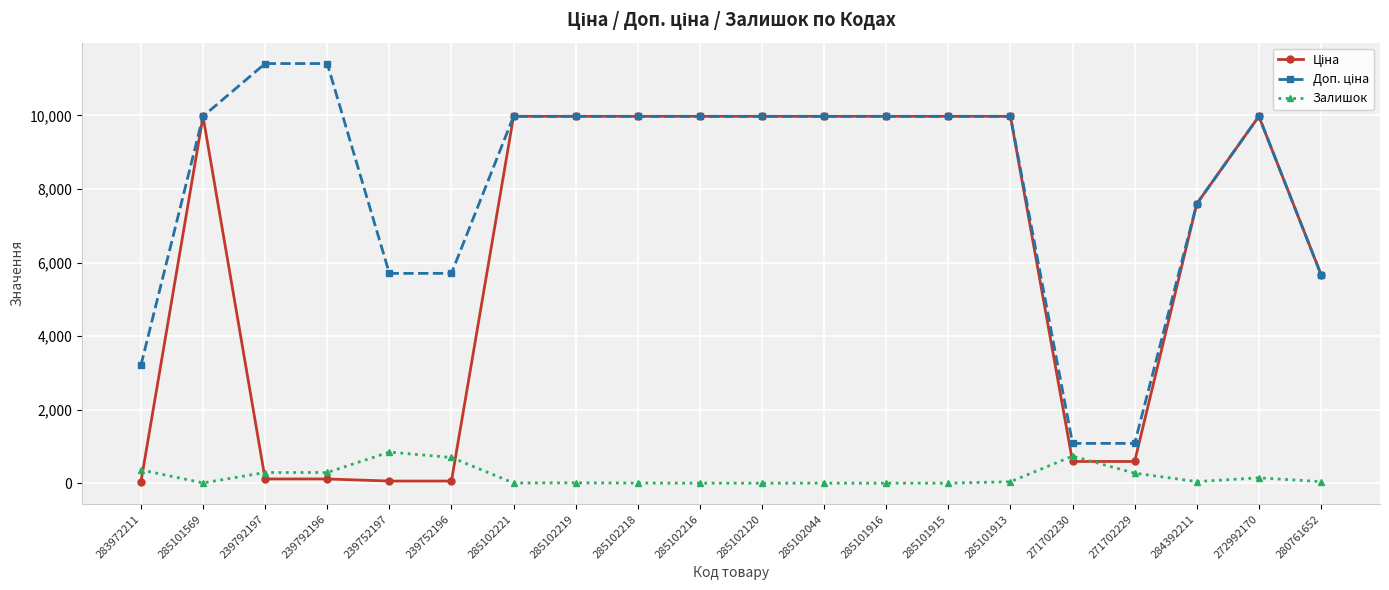

The Залишок series shows 1.0 at 285102044. True or false?

True